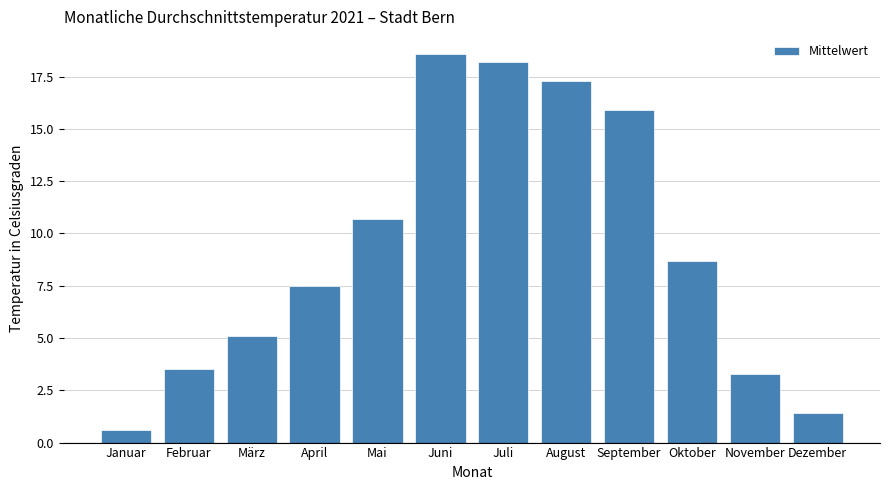

Reading right to left, list all the values displayed in this chart.

Dezember=1.4	November=3.3	Oktober=8.7	September=15.9	August=17.3	Juli=18.2	Juni=18.6	Mai=10.7	April=7.5	März=5.1	Februar=3.5	Januar=0.6